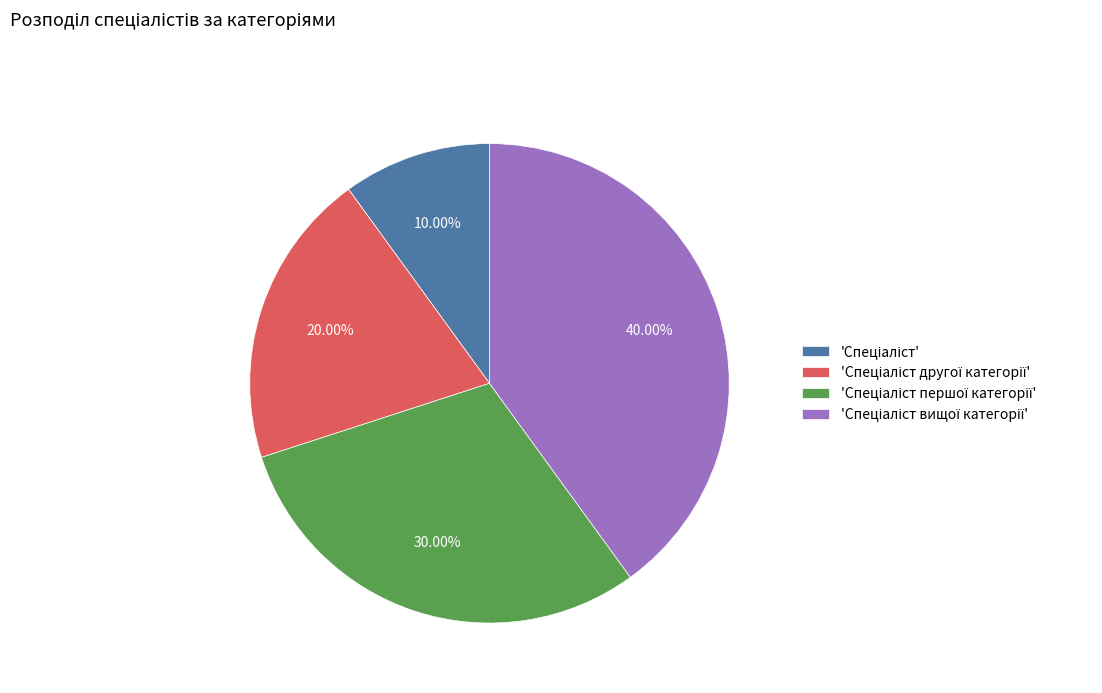

To the nearest percent, what is the difference between the largest and smallest slice percentages?

30%